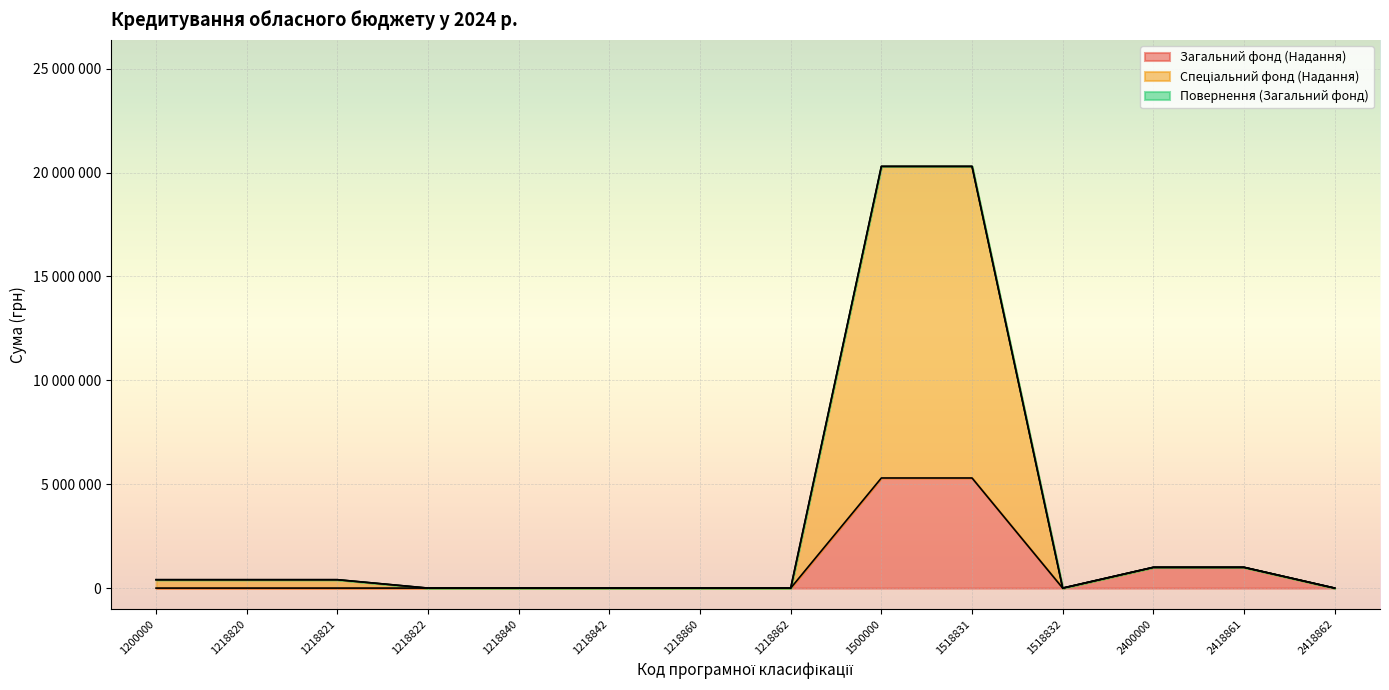

What is the difference between the second highest and minimum values in the Загальний фонд (Надання) series?

5300000